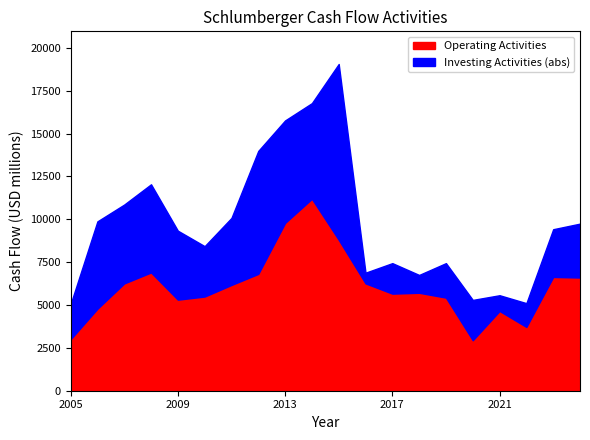

Rank the series by their average value, from lowest to highest.

Net cash used in investing activities, Net cash provided by operating activities